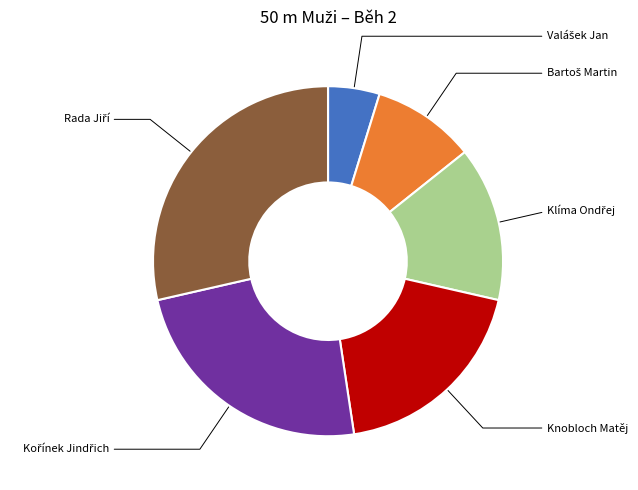

Is Rada Jiří the majority of the pie?

No